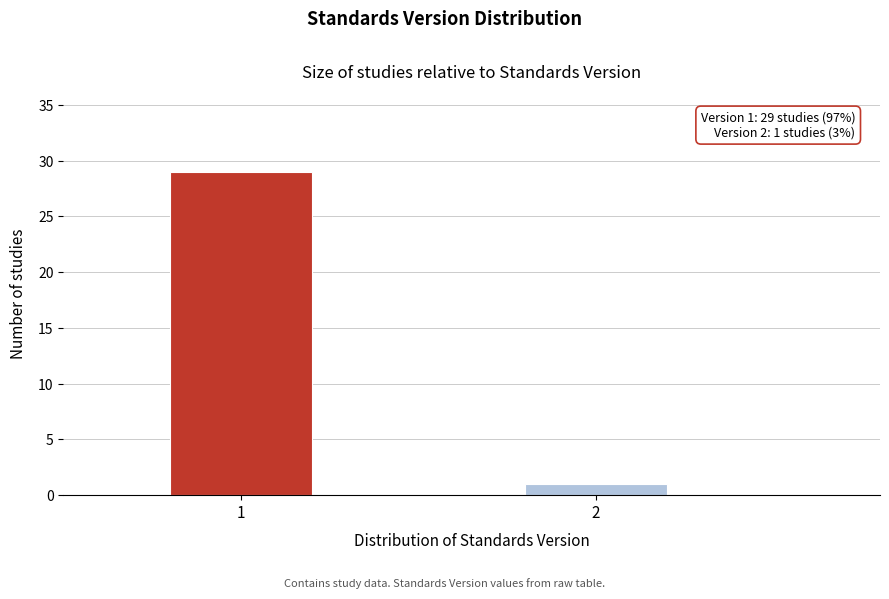

Reading left to right, list all the values displayed in this chart.

29	1